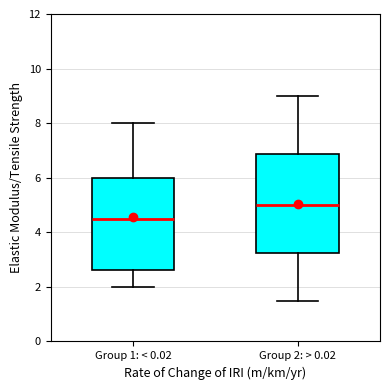

Comparing the boxes themselves (not the whiskers), which one is the tallest?

Group 2: > 0.02